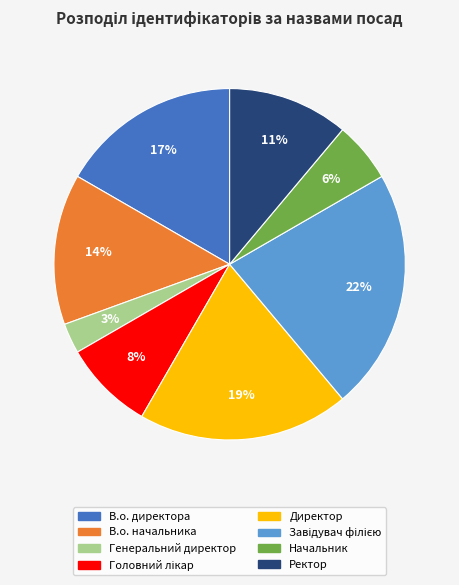

Is the sum of Директор and В.о. директора greater than half?

No